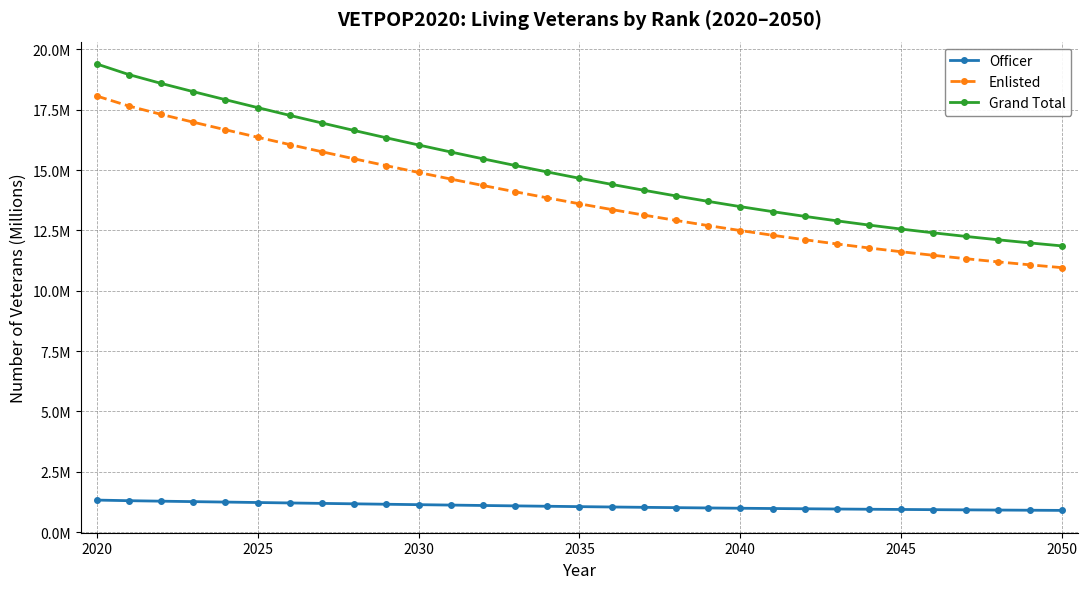

Is this an area chart (filled region under the line)?

No